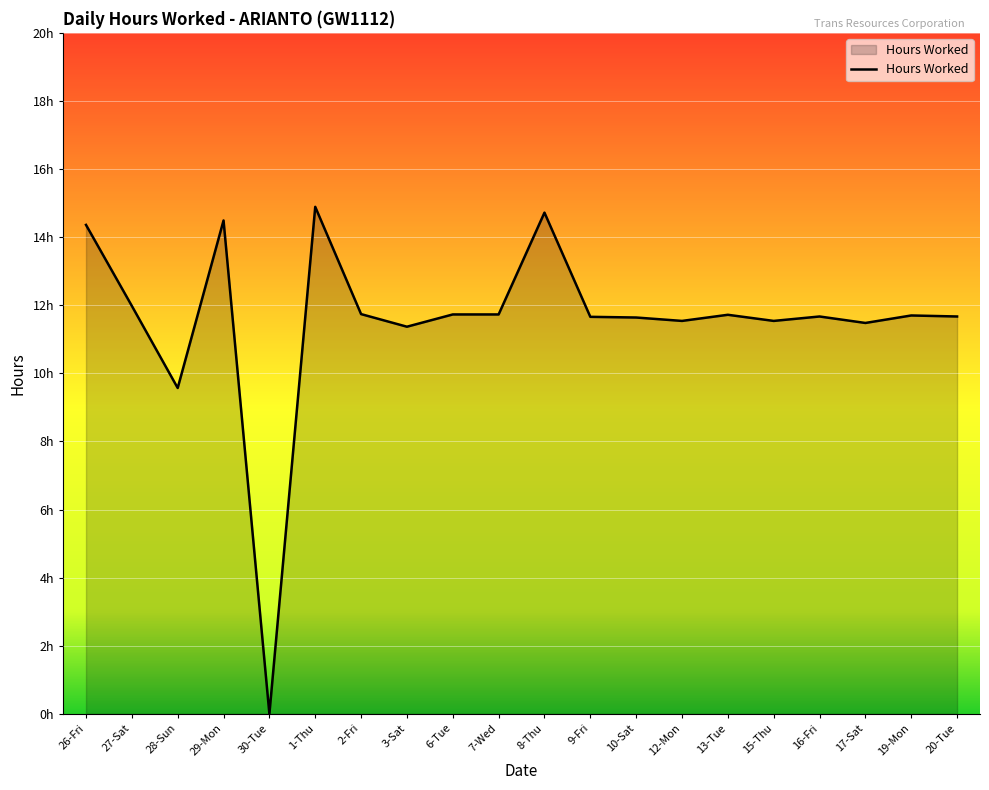

Does the chart display data point markers on the line(s)?

No